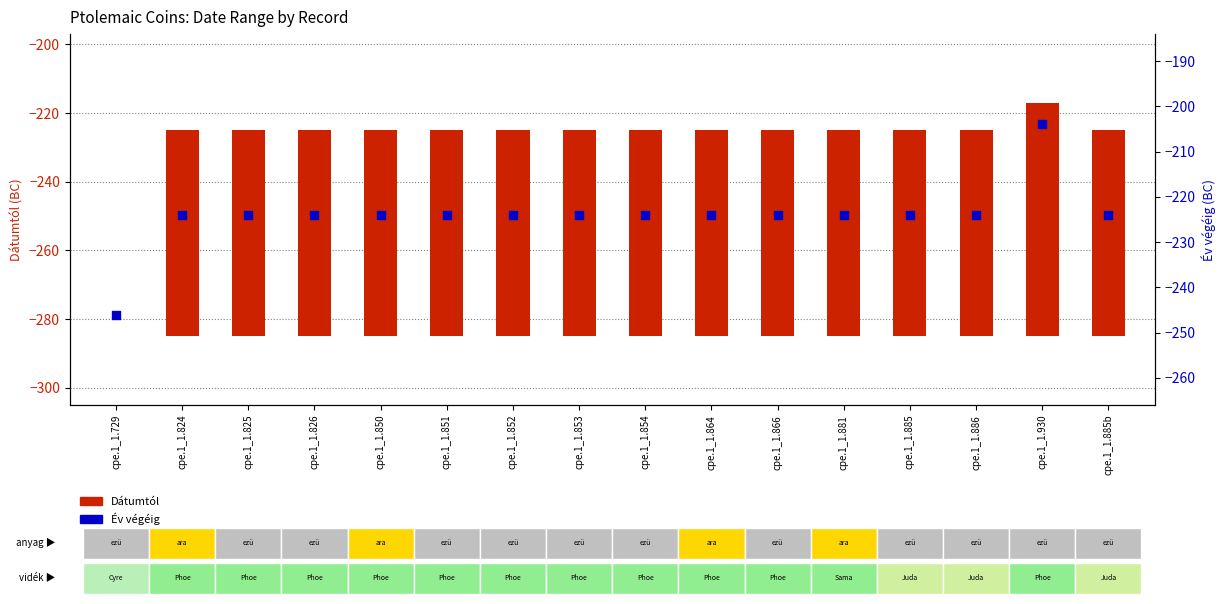

Between cpe.1_1.824 and cpe.1_1.826, which is larger?

cpe.1_1.824